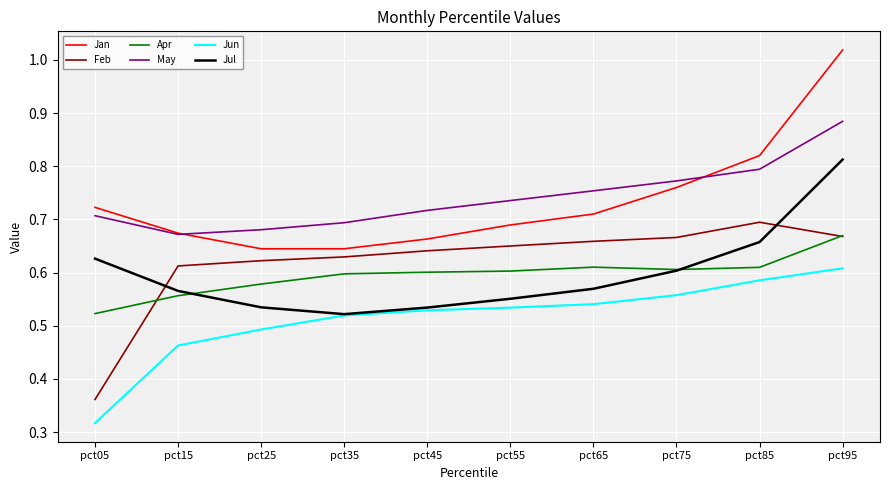

Is it true that Apr equals 0.6 at pct15?

True